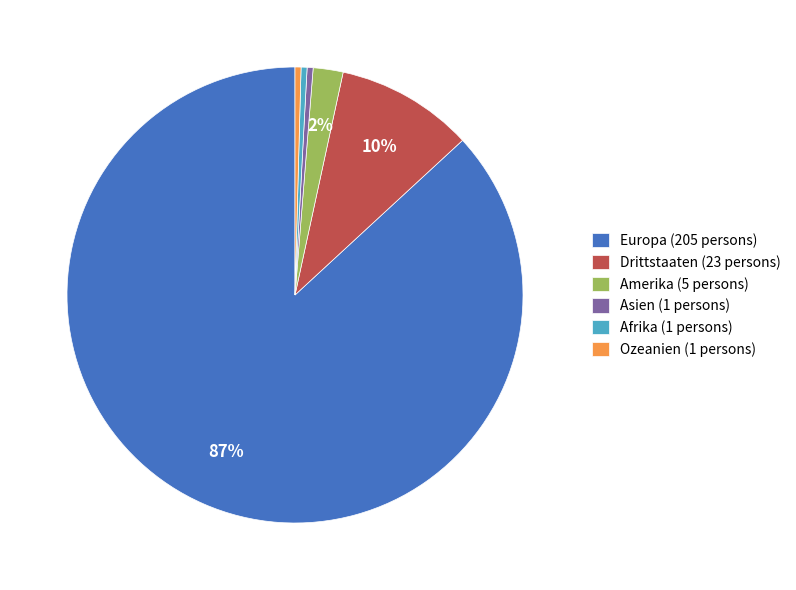

What is the largest slice in the pie chart?

Europa